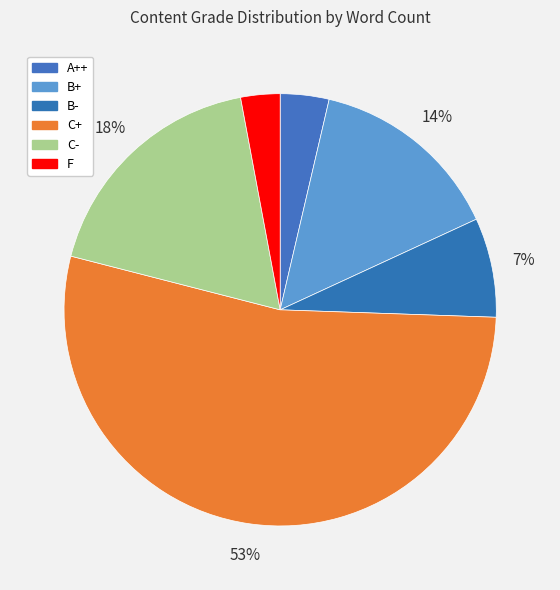

How many segments does this pie chart have?

6